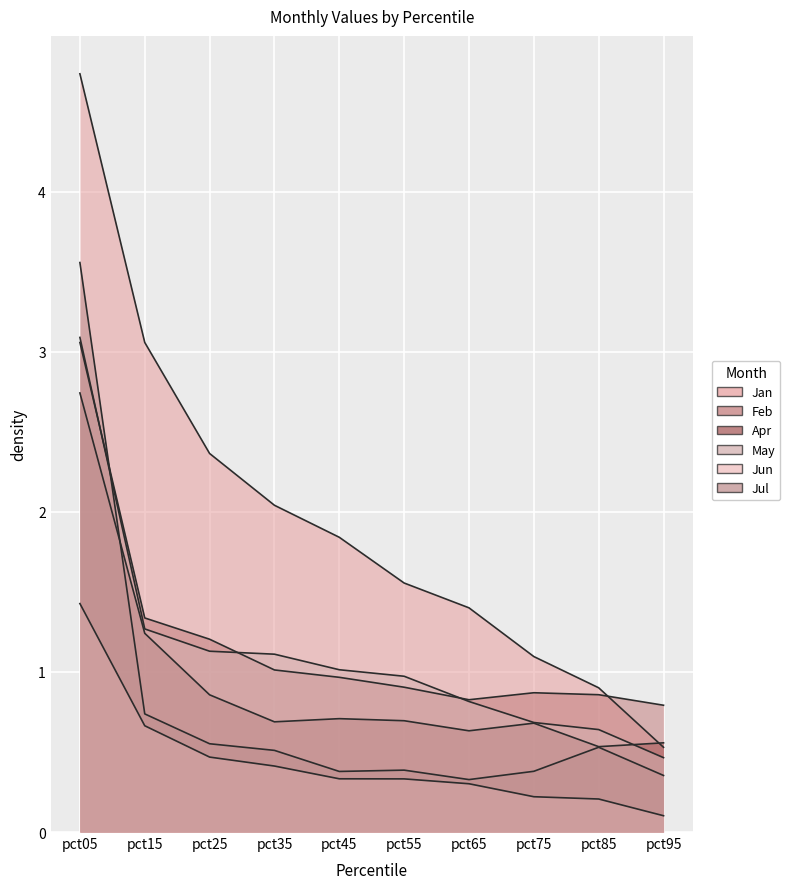

At how many categories does at least one series exceed 2?

4